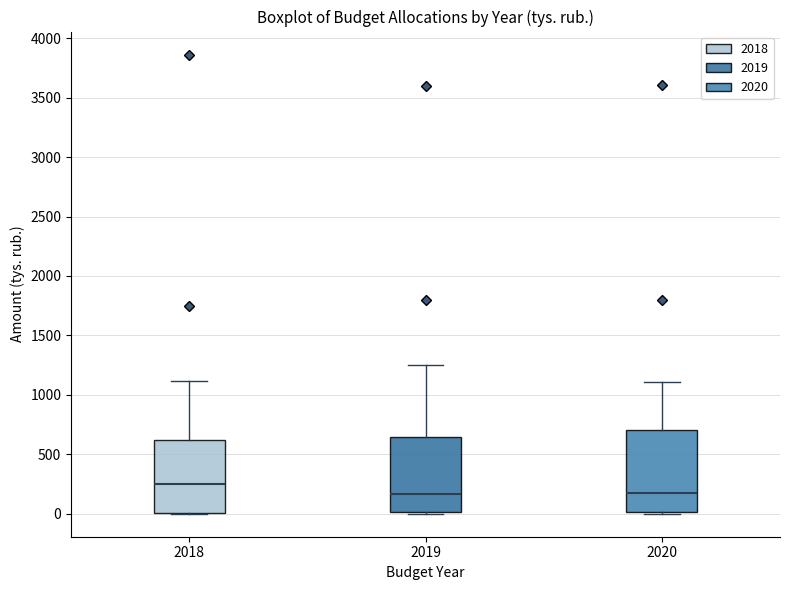

Comparing the boxes themselves (not the whiskers), which one is the tallest?

2020